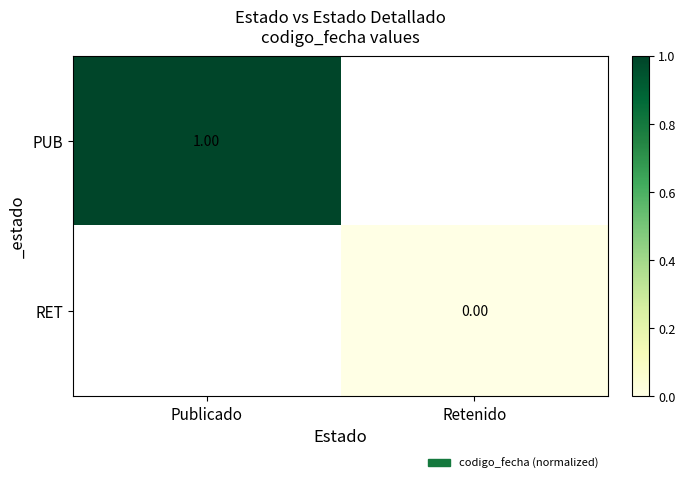

List the series in order of their peak value, highest first.

PUB, RET